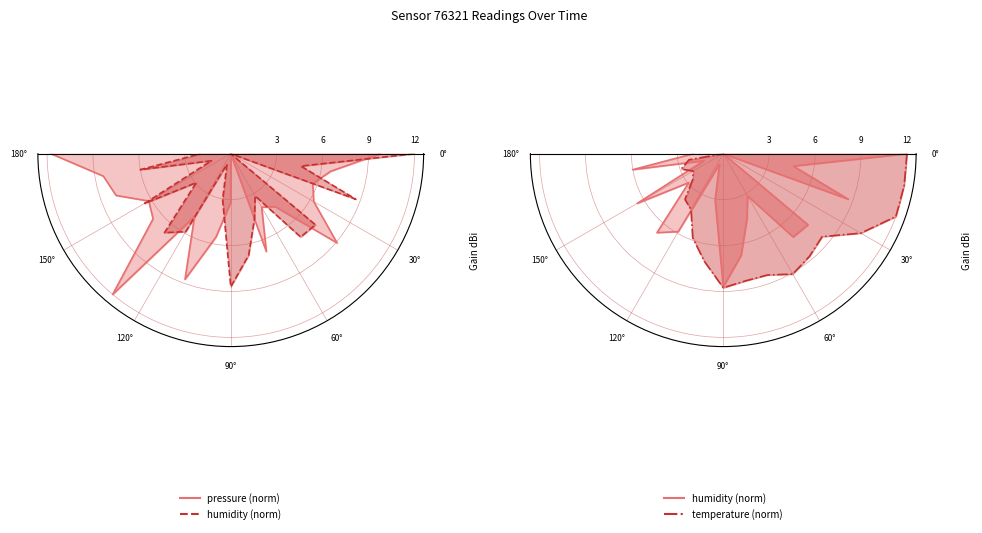

Count the number of data series in this chart.

3